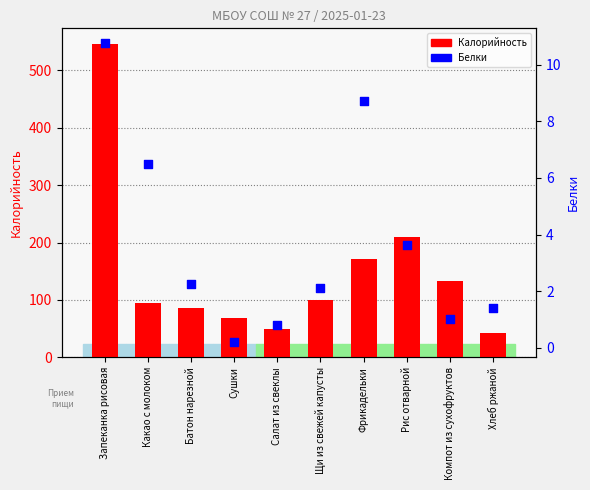

What is the total value across all series at Сушки?

67.8